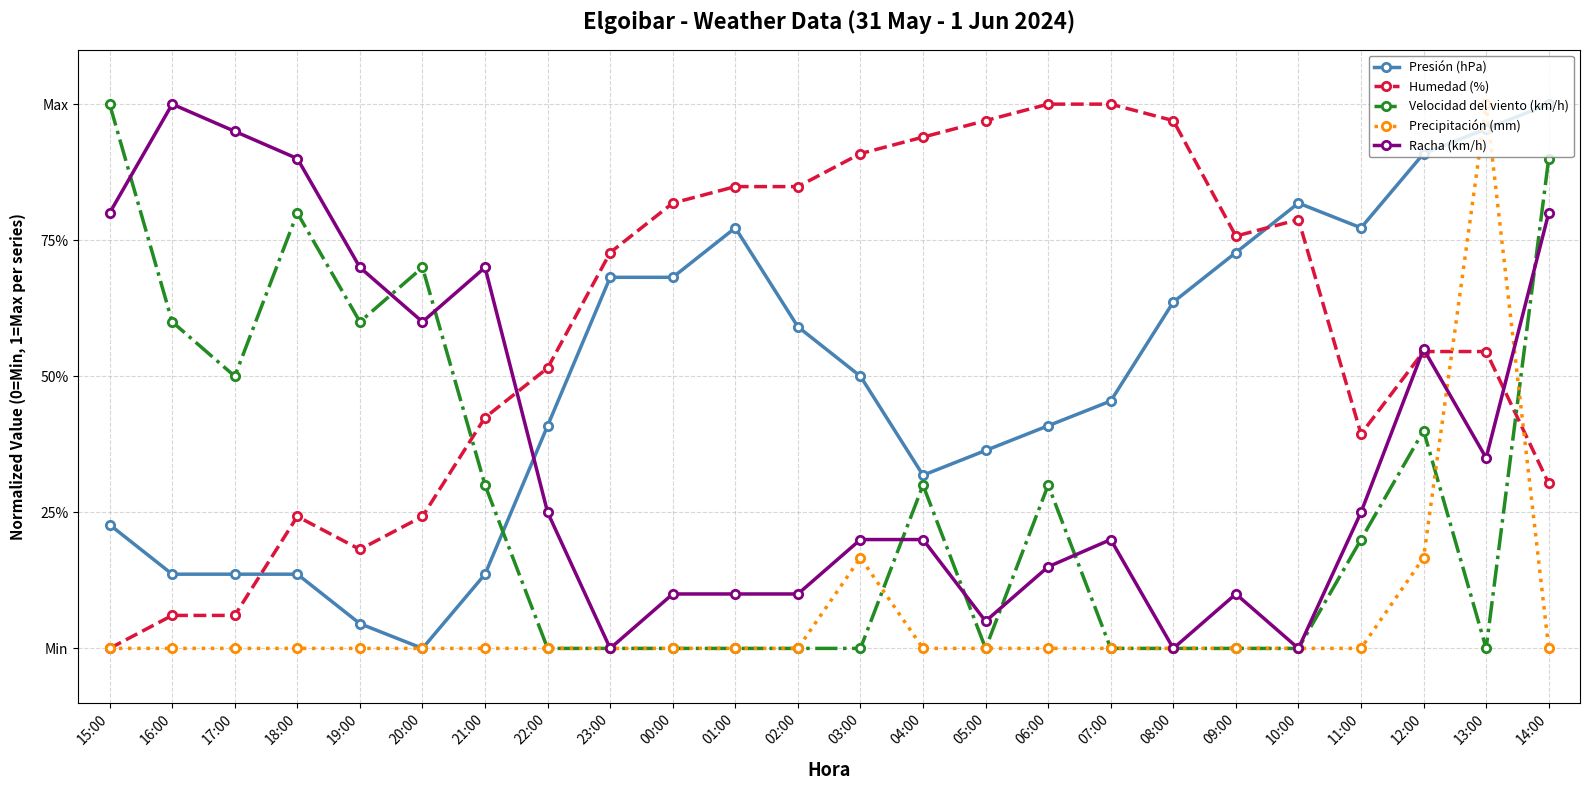

What are all the series names shown in the legend?

Presión (hPa), Humedad (%), Velocidad del viento (km/h), Precipitación (mm), Racha (km/h)